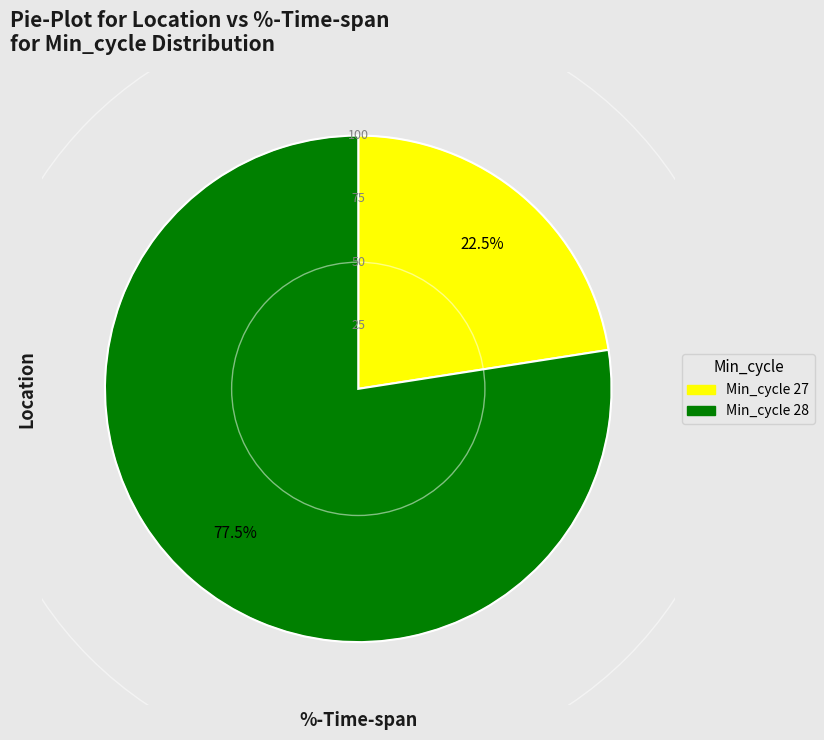

Is there a majority slice in this chart?

Yes